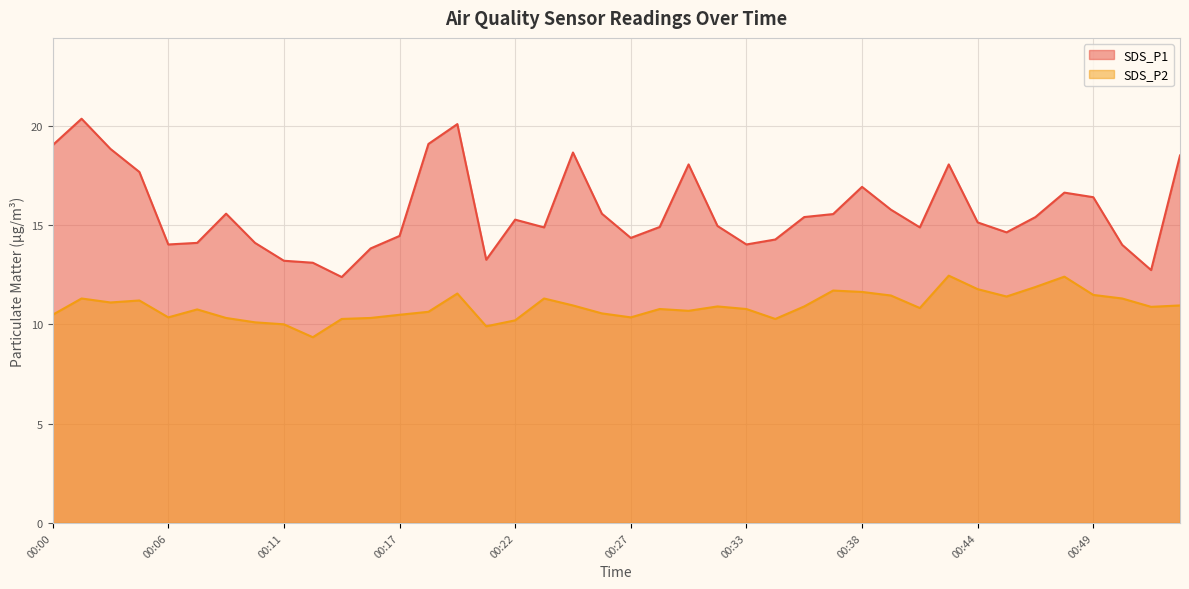

Where is SDS_P2 nearest to the value 10?

00:11